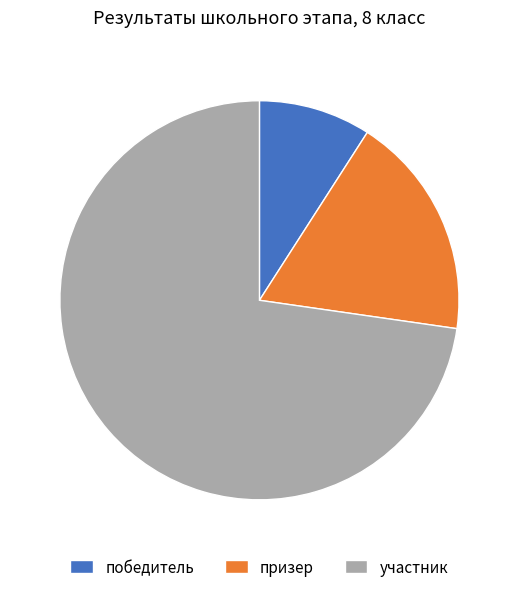

Which slice is the largest?

участник